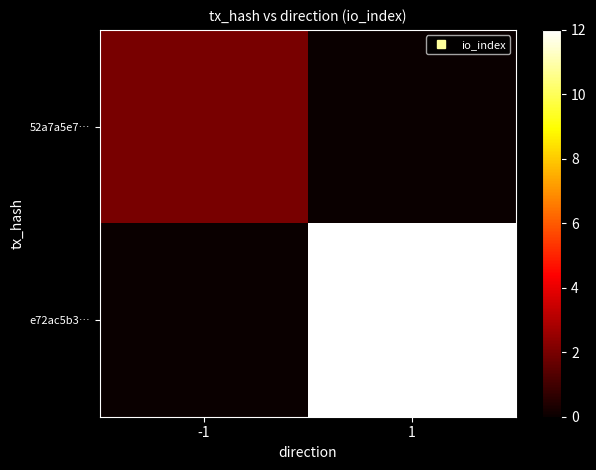

List the series in order of their overall mean, highest first.

e72ac5b3…, 52a7a5e7…